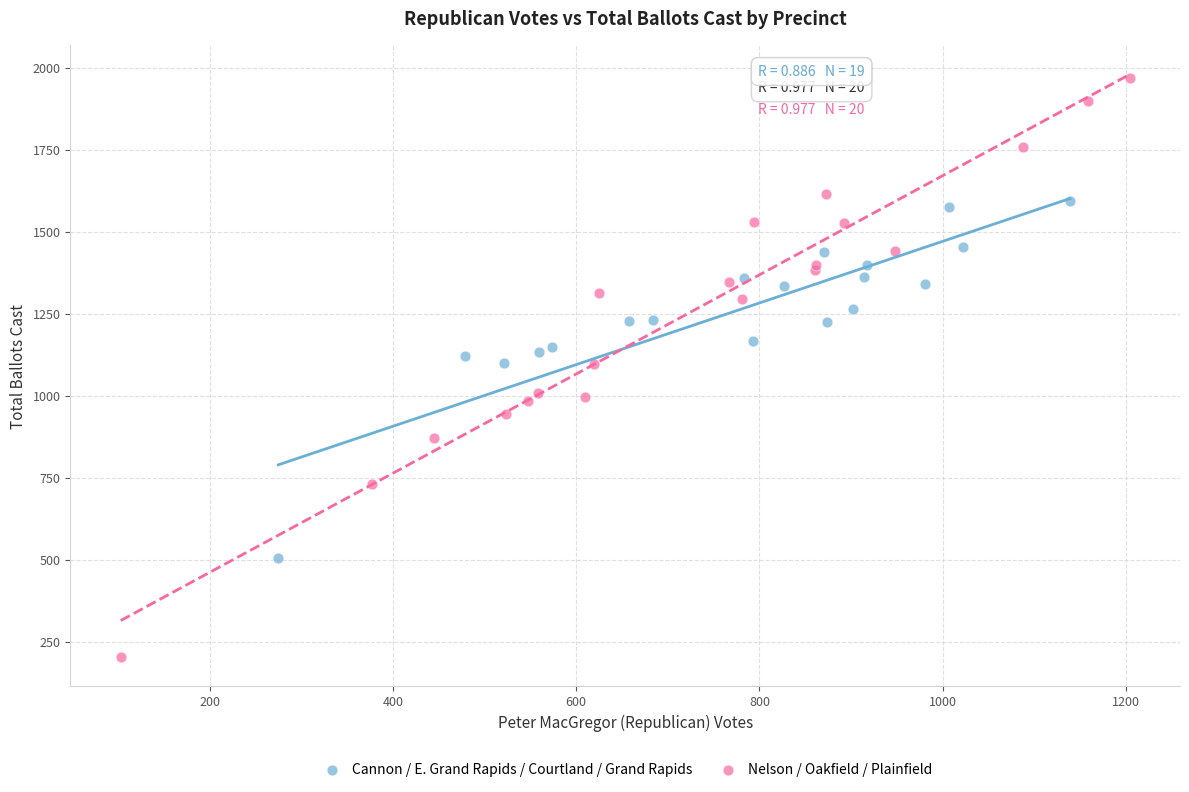

Which series reaches the maximum Y coordinate?

Nelson / Oakfield / Plainfield